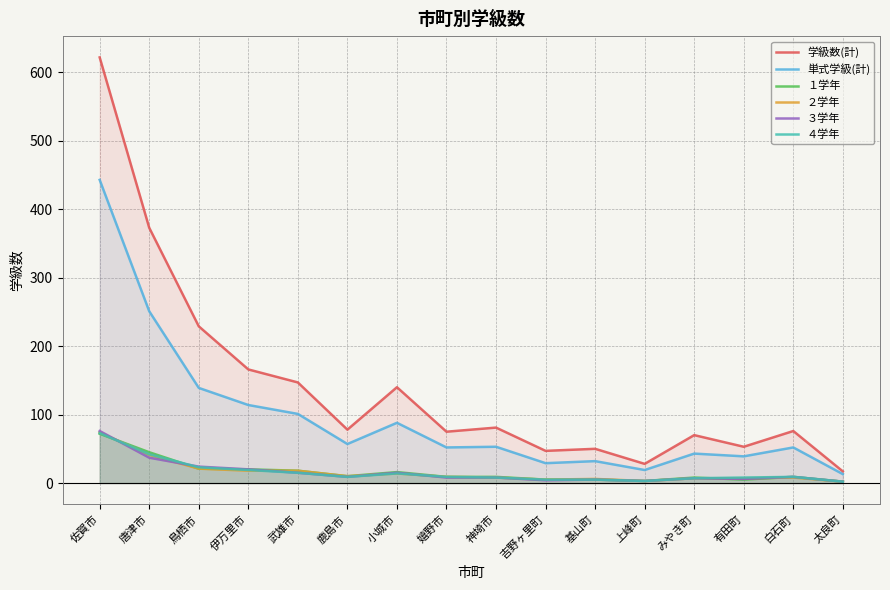

What is the spread (max minus min) of values at 有田町?

48